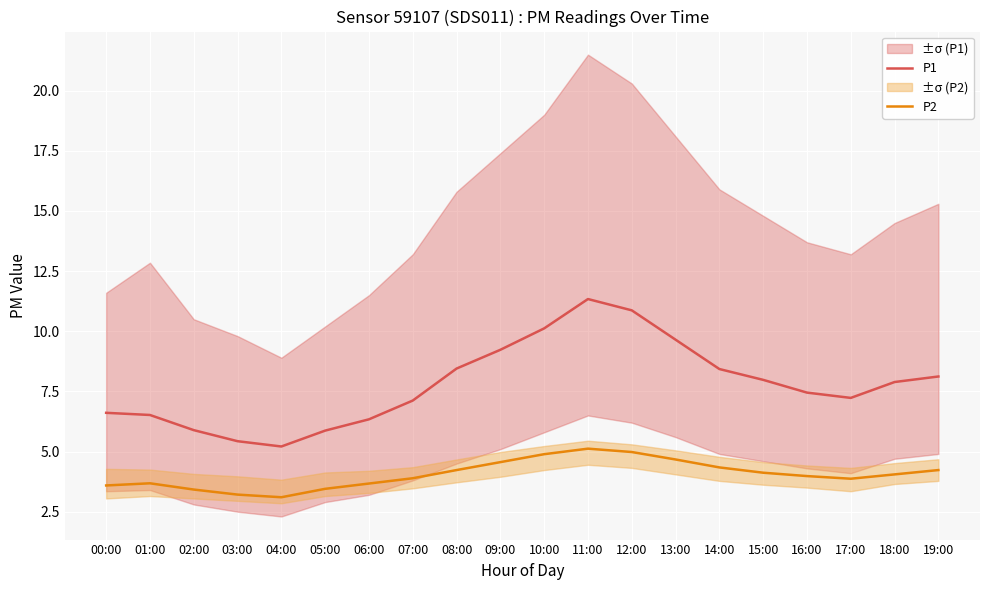

Which series has the largest total across all categories?

P1